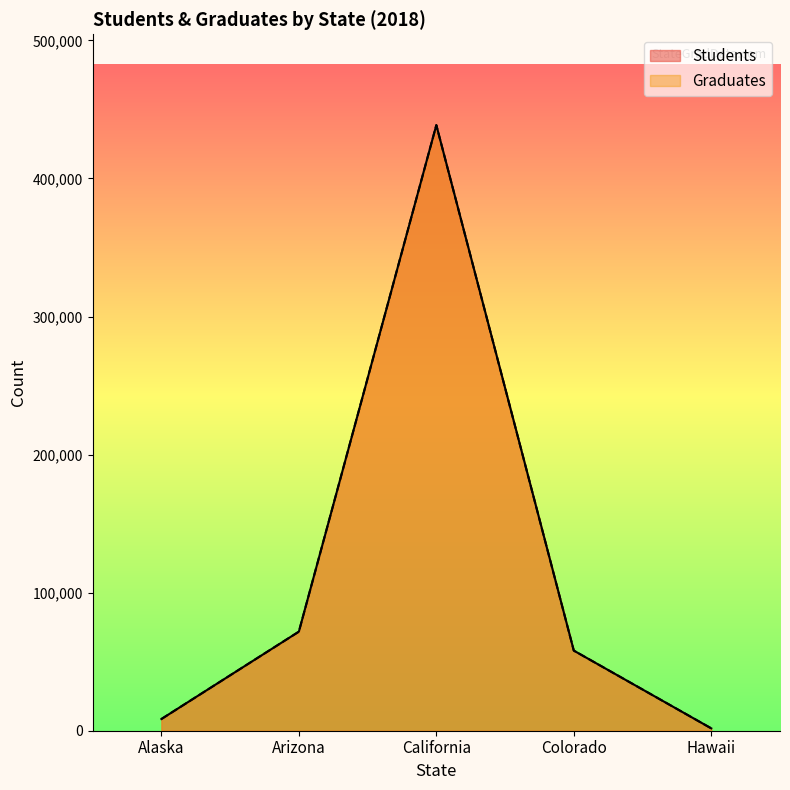

Where is Graduates nearest to the value 220180?

Arizona